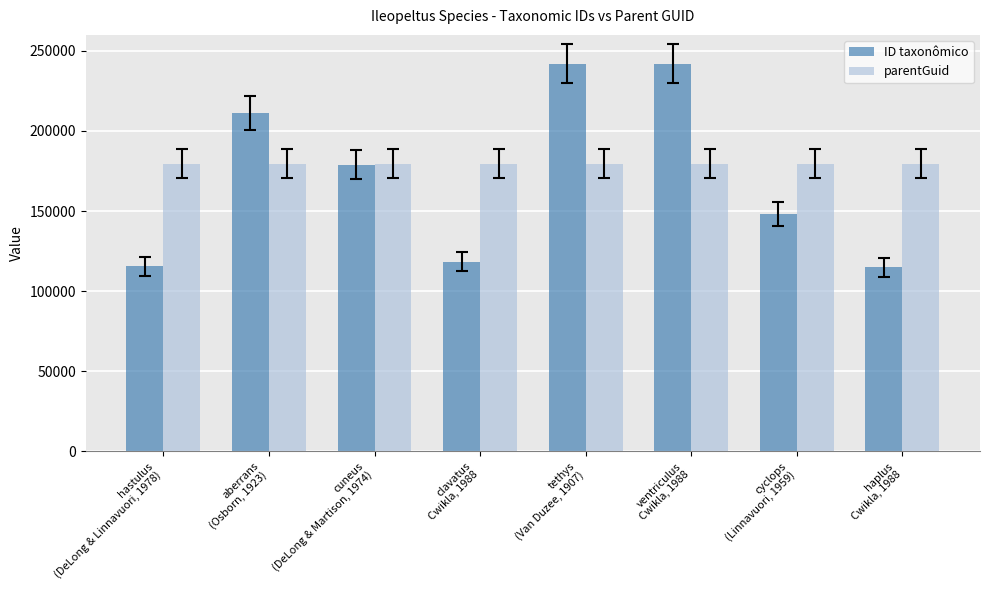

At which label does ID taxonômico first exceed 179043?

aberrans
(Osborn, 1923)